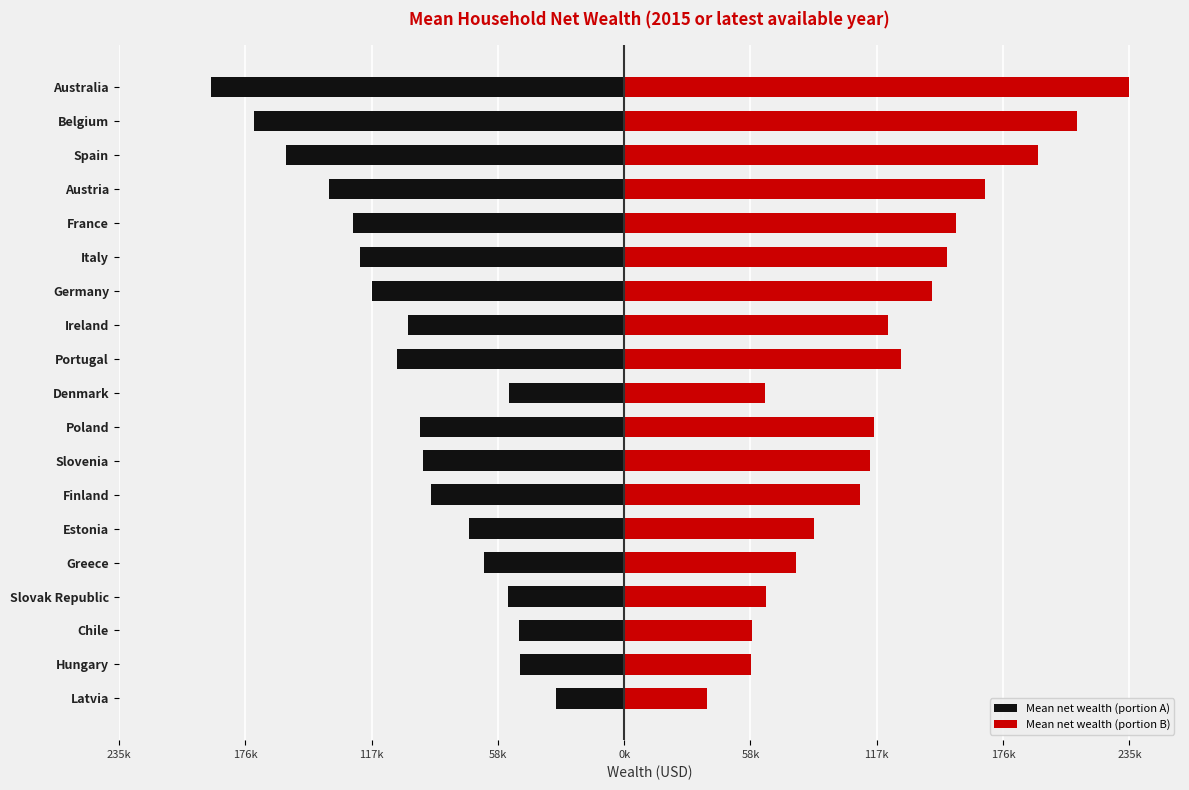

At how many categories does at least one series exceed -60342?

19